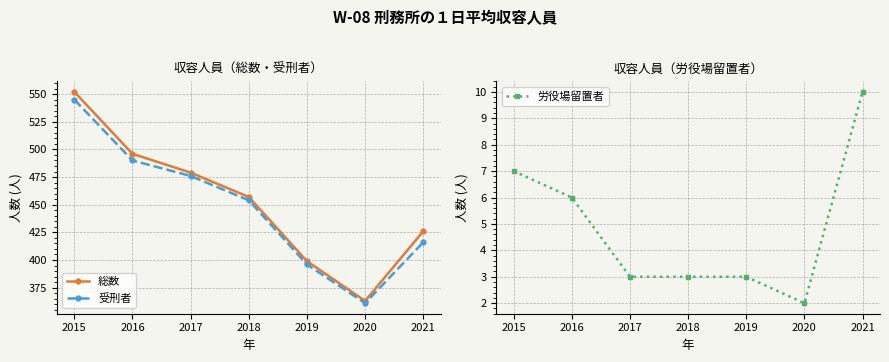

What is the highest value of the 総数 series?

552